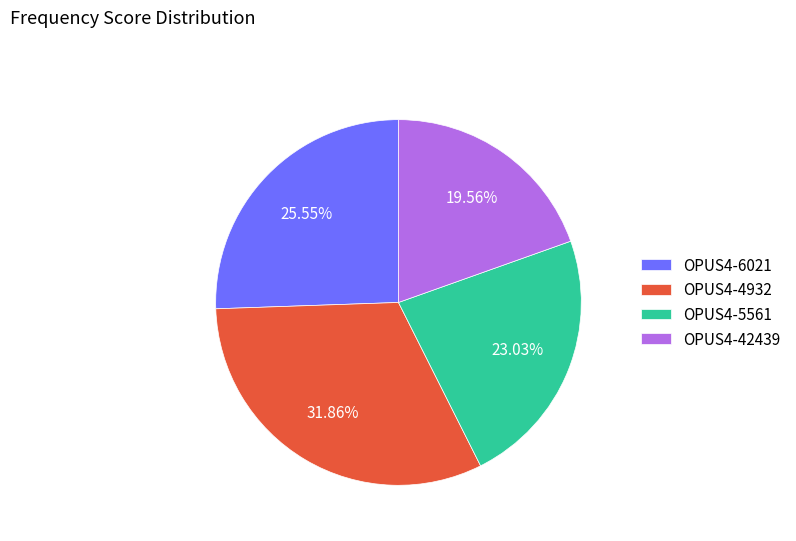

To the nearest percent, what is the average slice percentage?

25%